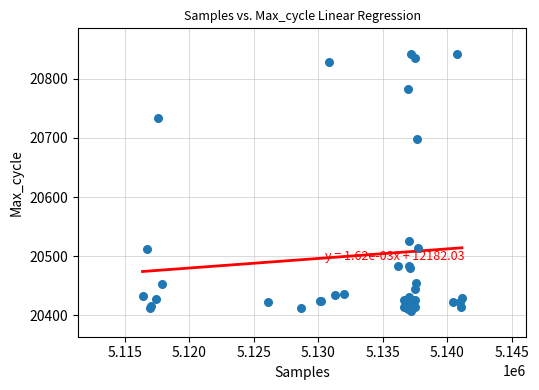

What Y value in the scatter plot is closest to 20624?

20699